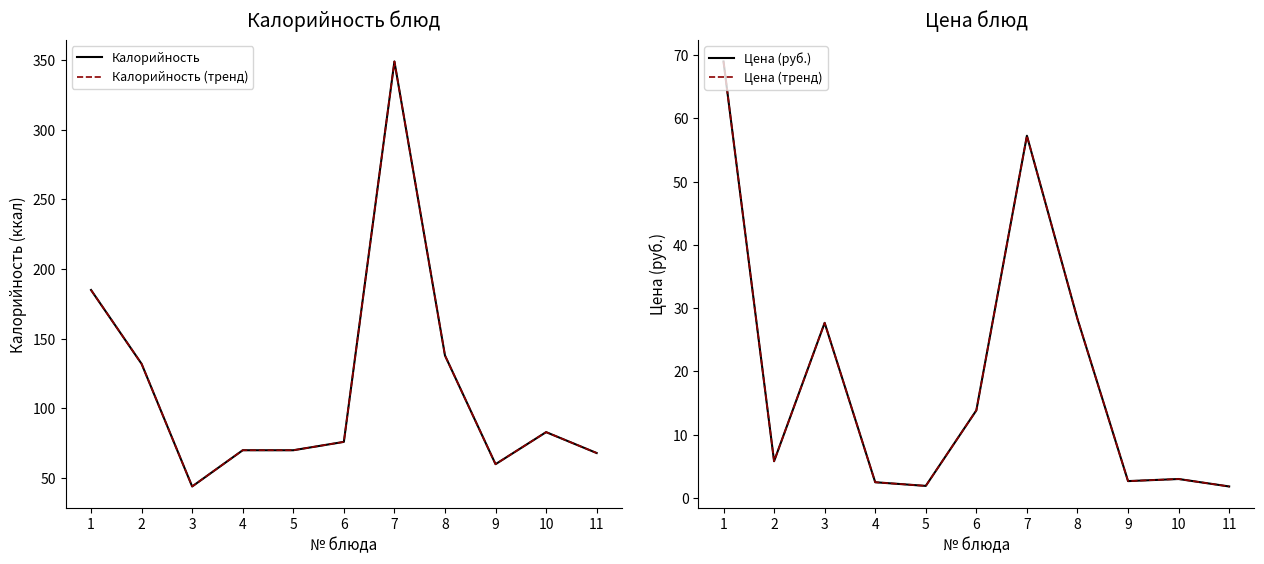

Does the chart display data point markers on the line(s)?

No